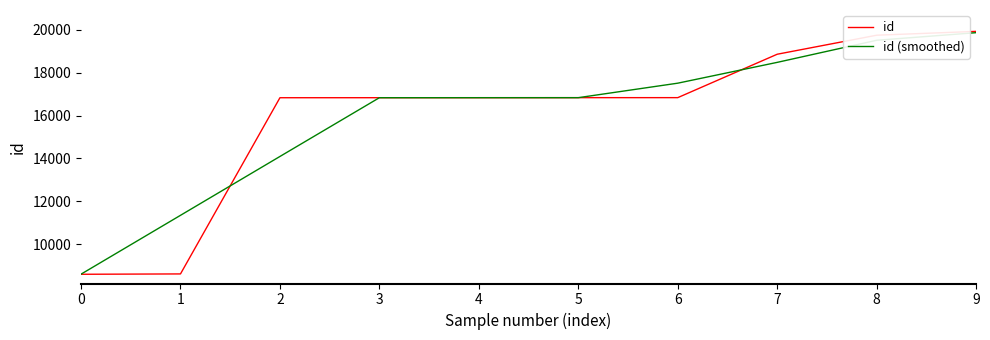

Which series changed the most between 5 and 9?

id